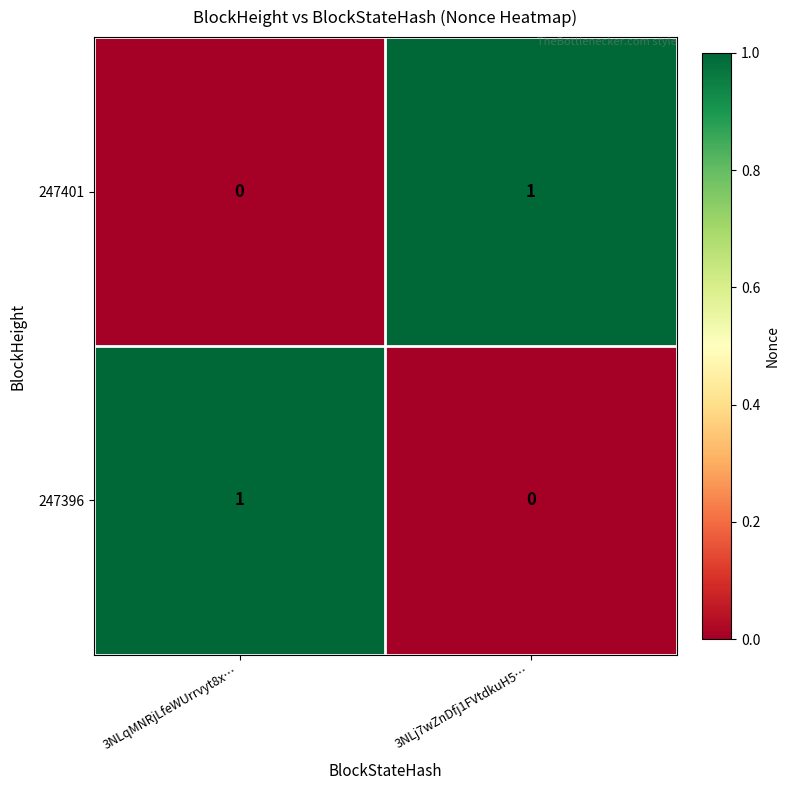

Reading right to left, extract all data points from this chart.

247401: 1	0
247396: 0	1